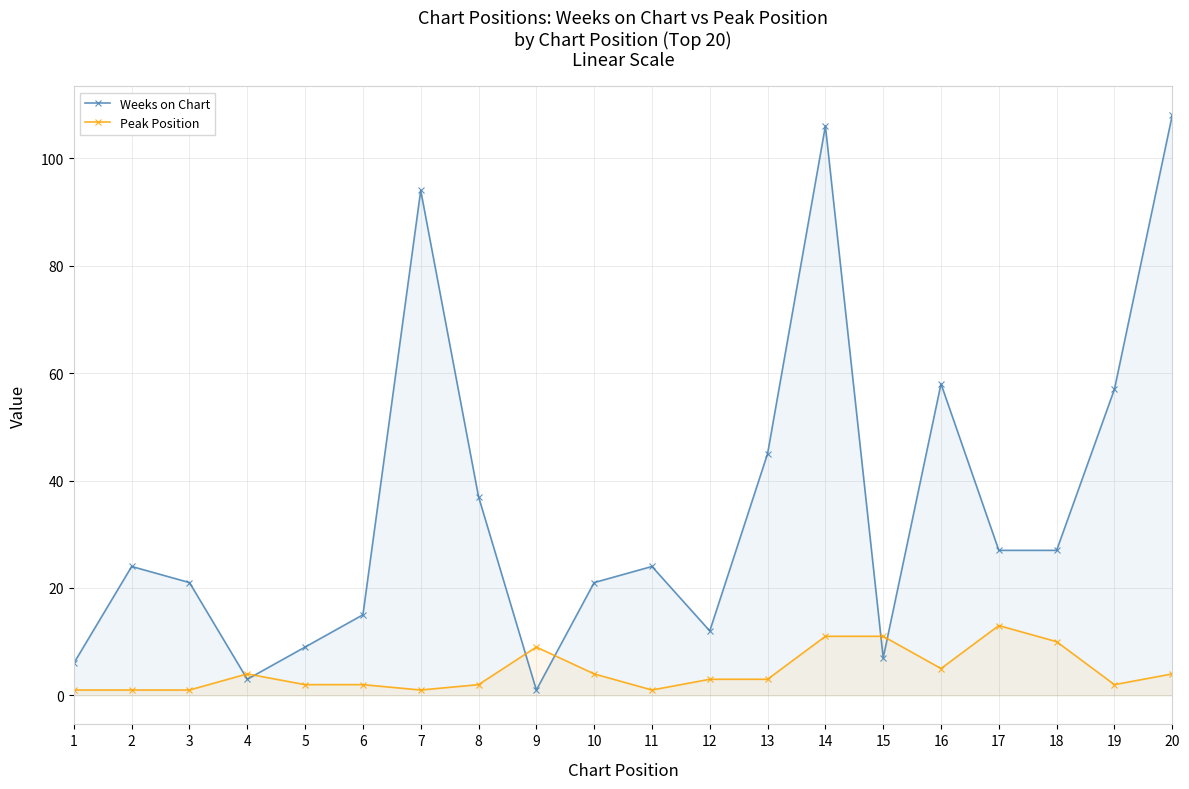

How many values in the Peak Position series are below 3?

9